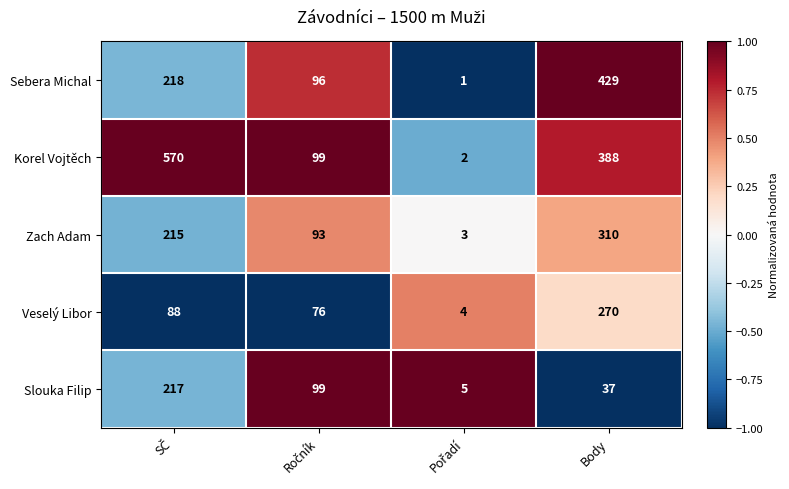

Which series has the largest total across all categories?

Korel Vojtěch